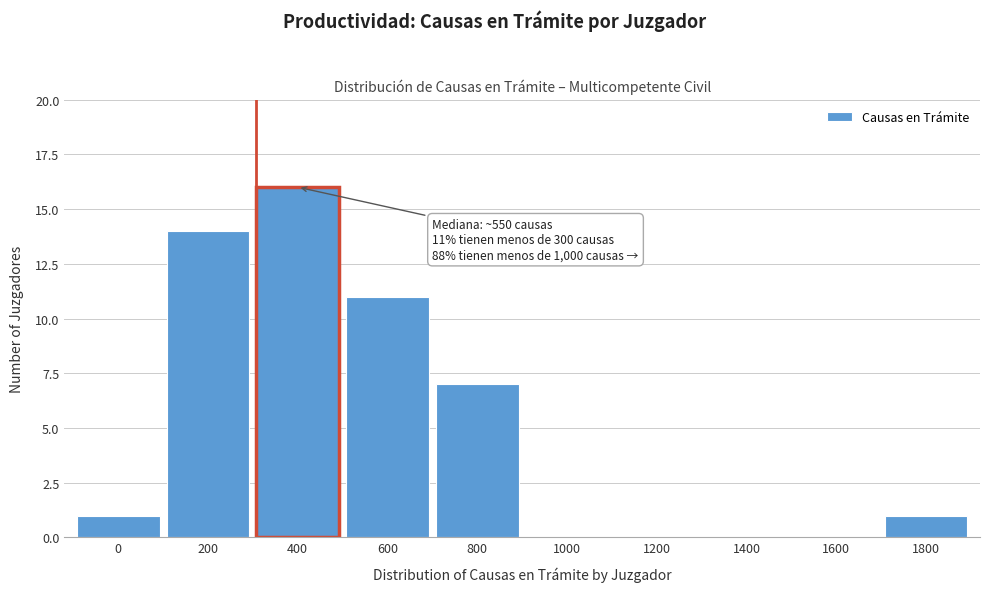

Reading right to left, list all the values displayed in this chart.

1800=1	1600=0	1400=0	1200=0	1000=0	800=7	600=11	400=16	200=14	0=1